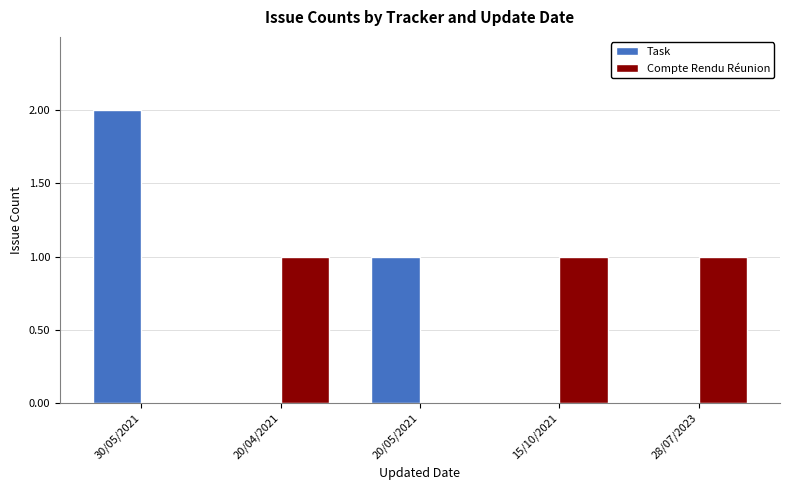

True or false: Task has a value of 3 at 30/05/2021.

False